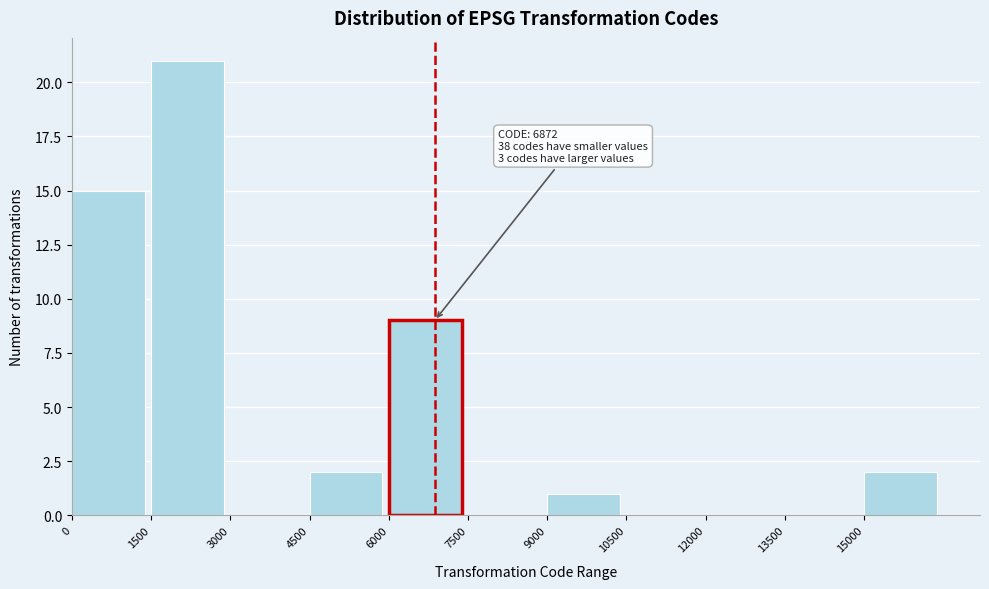

Over which range of the x-axis is the bar tallest?

1500 to 3000